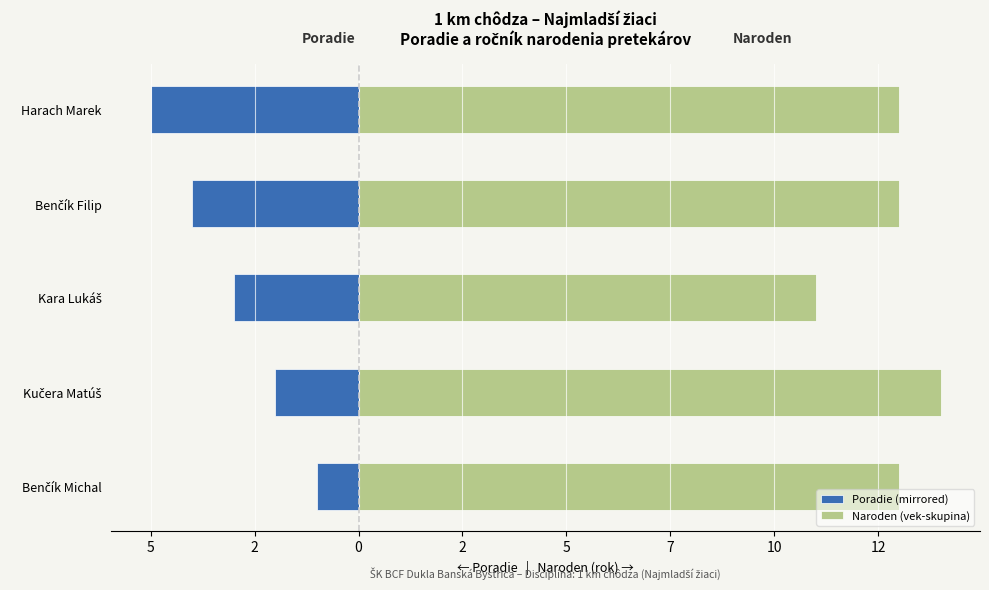

List the series in order of their overall mean, lowest first.

Poradie (mirrored), Naroden (vek-skupina)